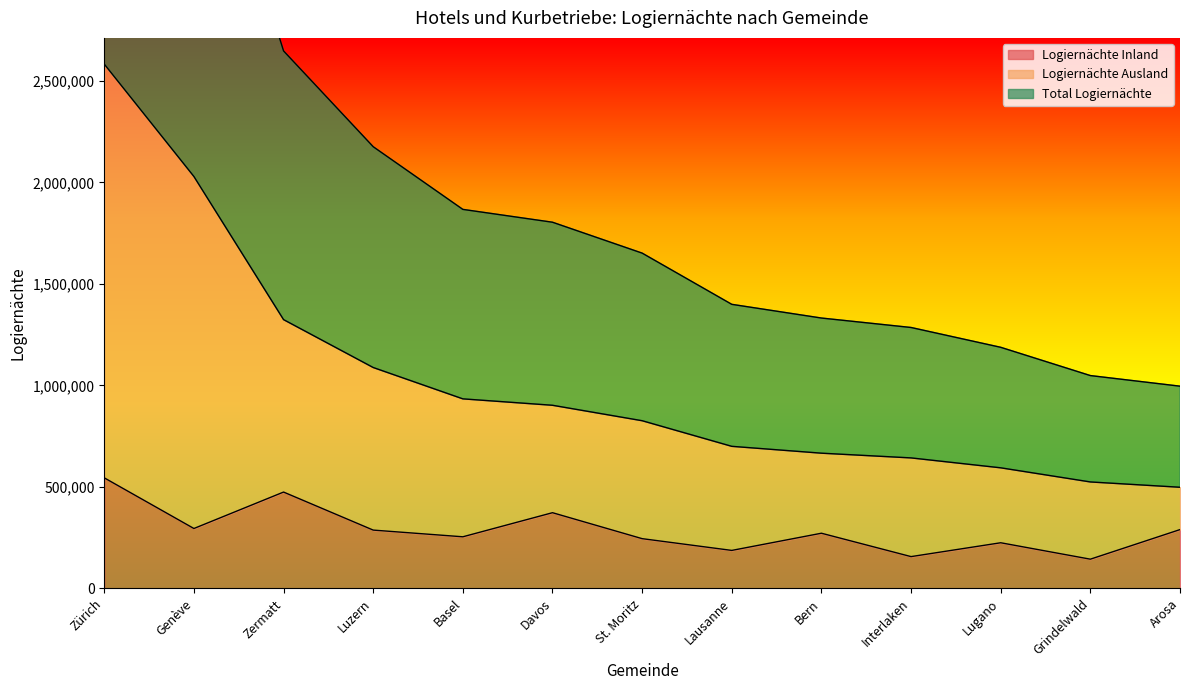

Which series has the largest total across all categories?

Total Logiernächte